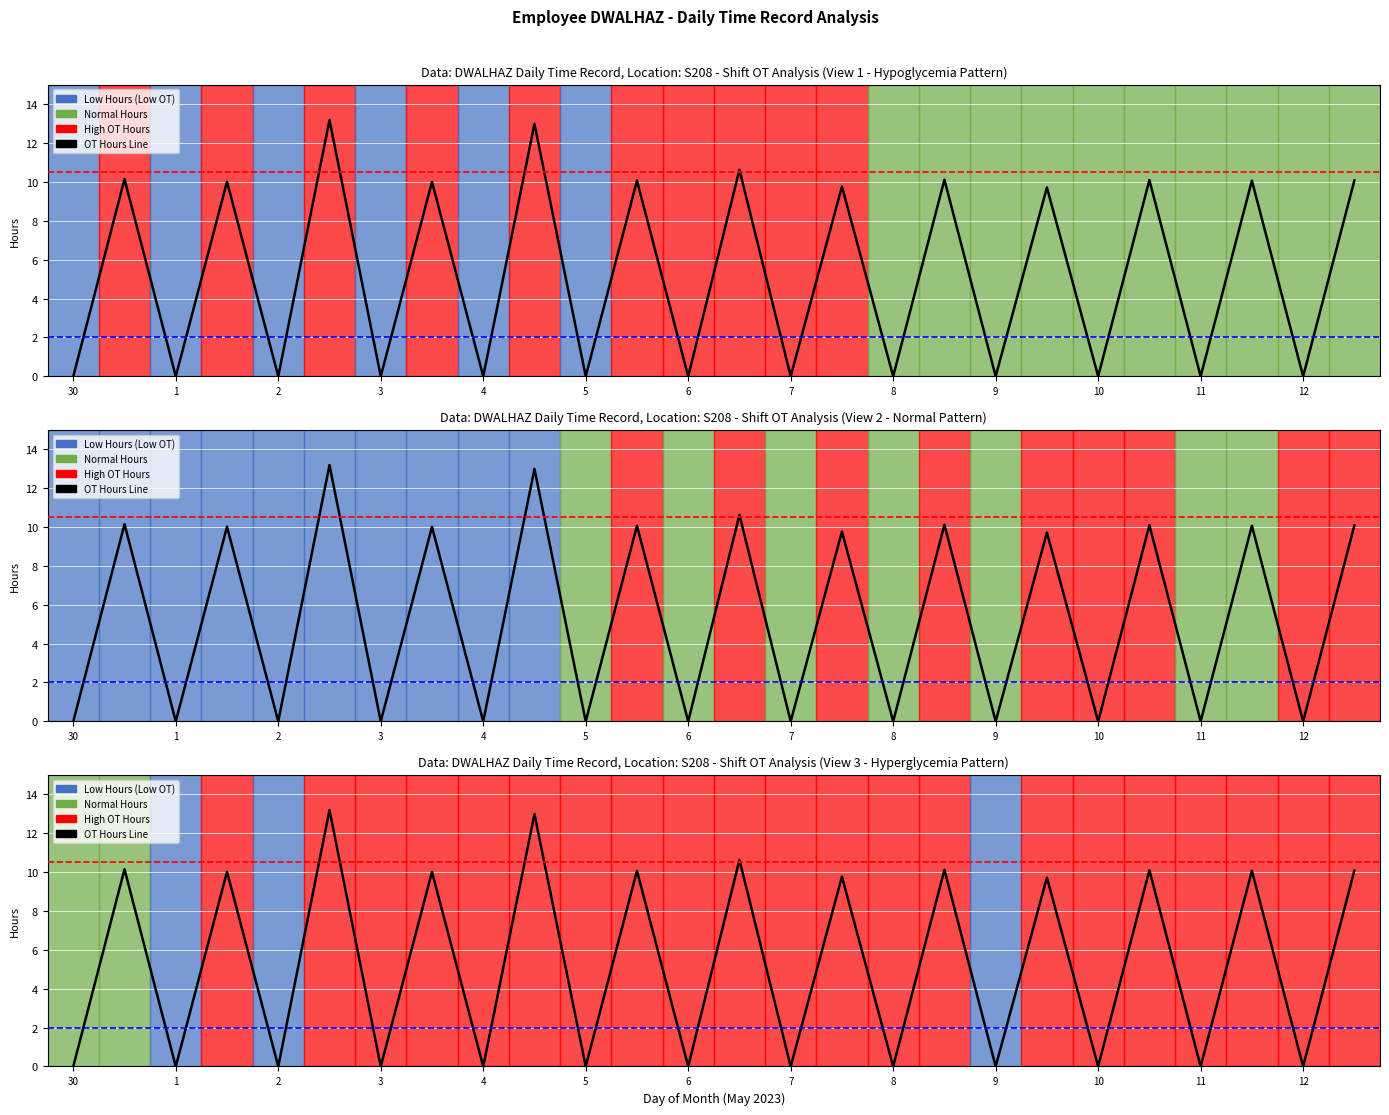

What is the change in value from 10 to 21?

+10.1